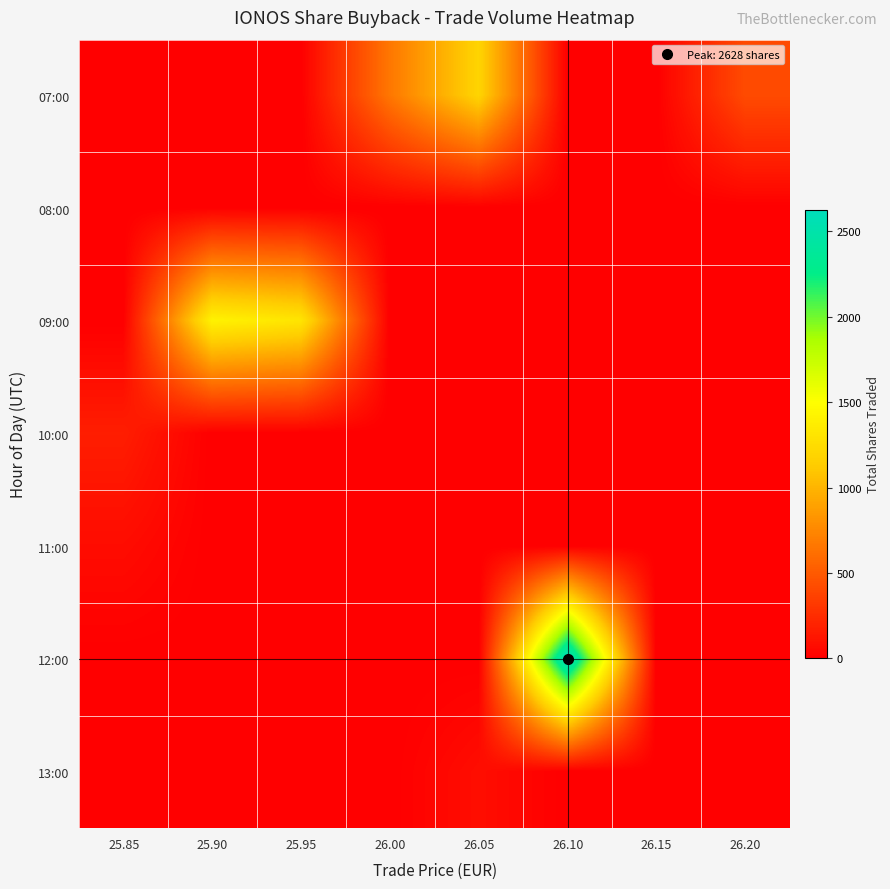

Which category has the lowest value across all series?

25.85